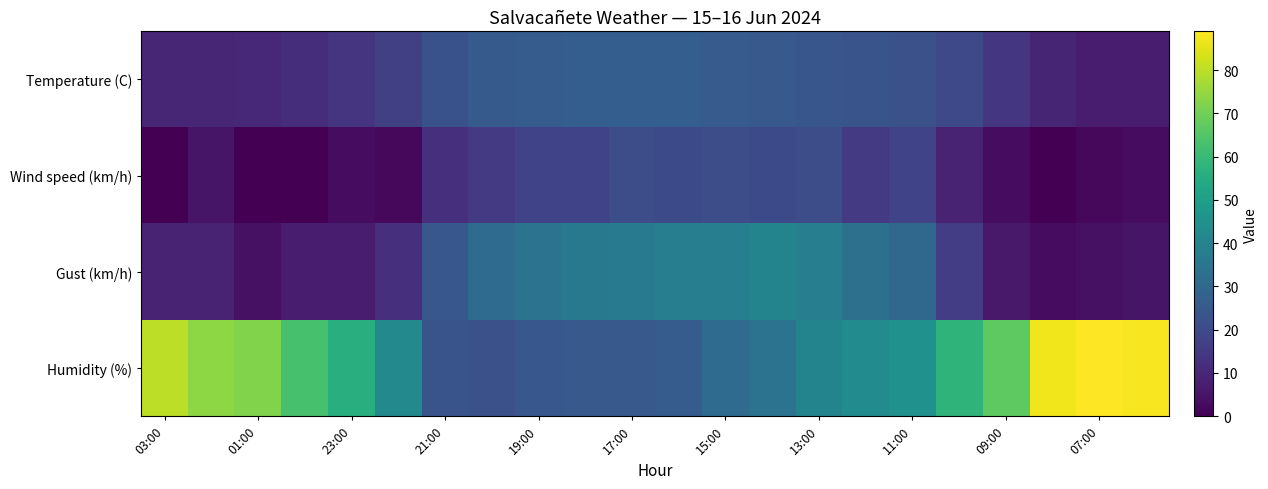

How many distinct data groups are displayed?

4